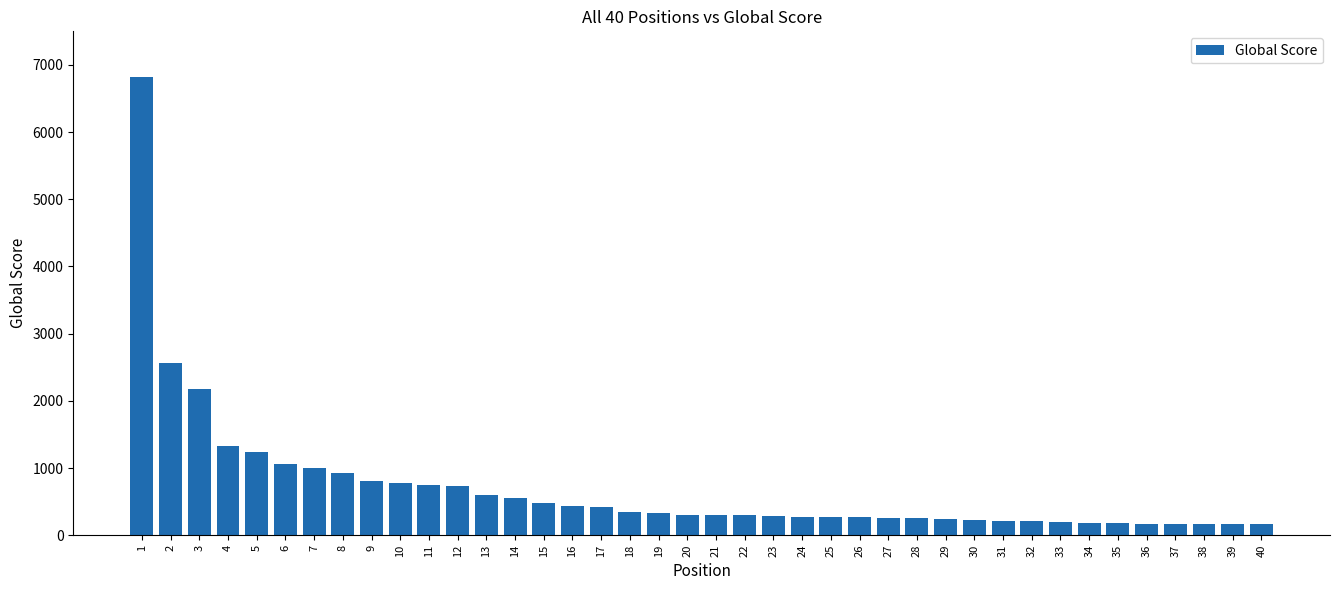

What is the maximum value shown in the chart?

6817